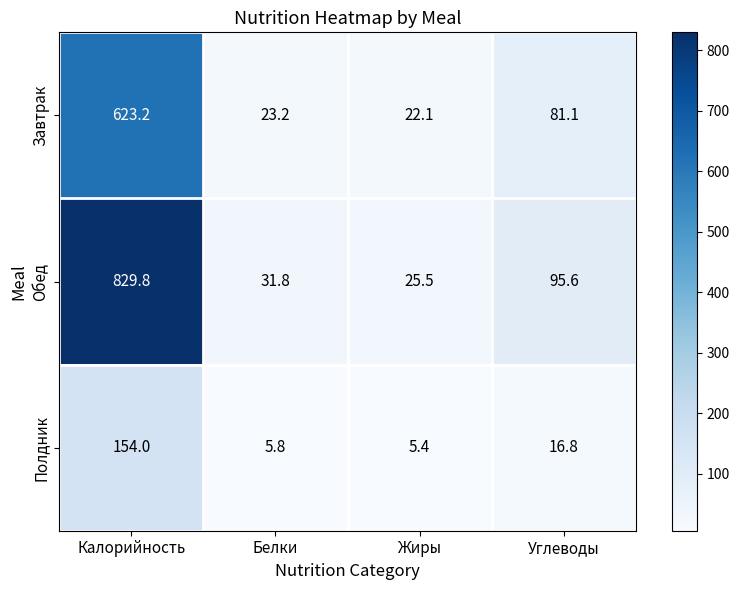

List the series in order of their overall mean, highest first.

Обед, Завтрак, Полдник